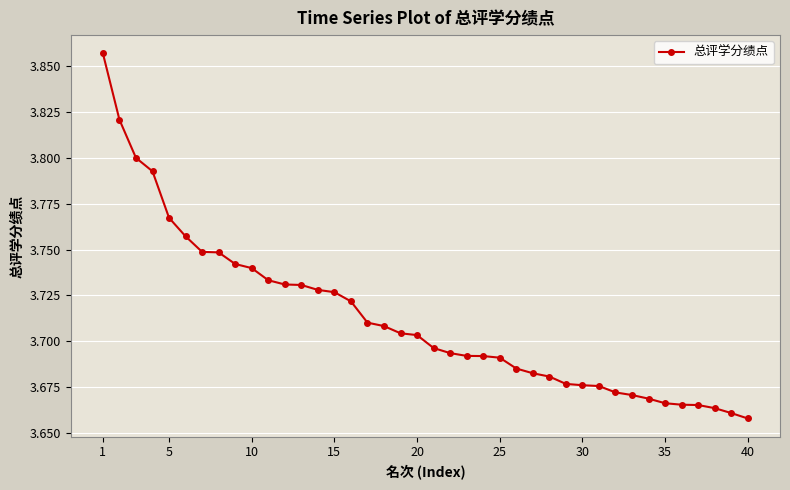

Count the values in the range 3 to 4.

40